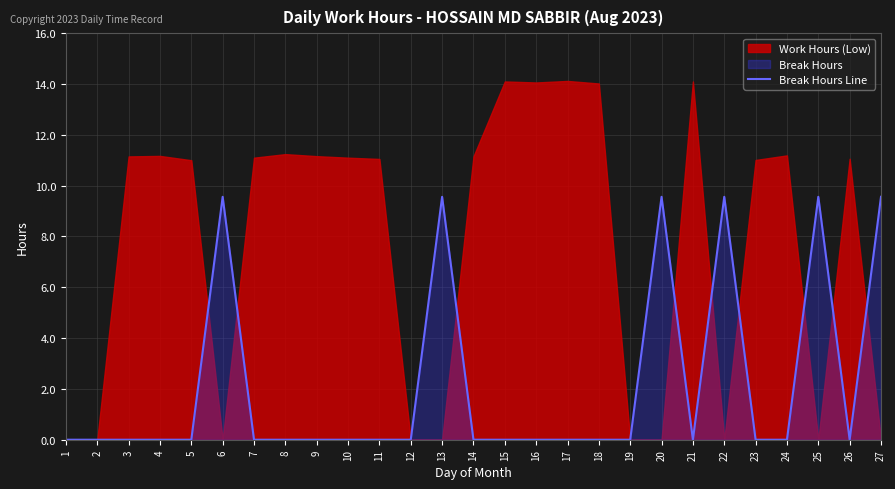

True or false: the data shows 0.0 at 18.

True